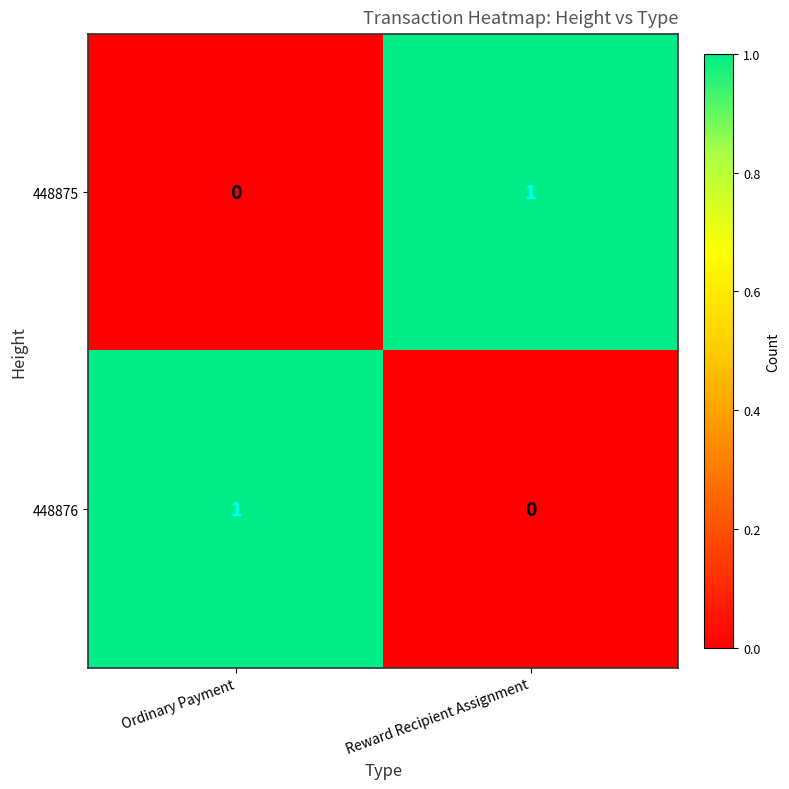

At Ordinary Payment, list the series in order from largest to smallest.

448876, 448875